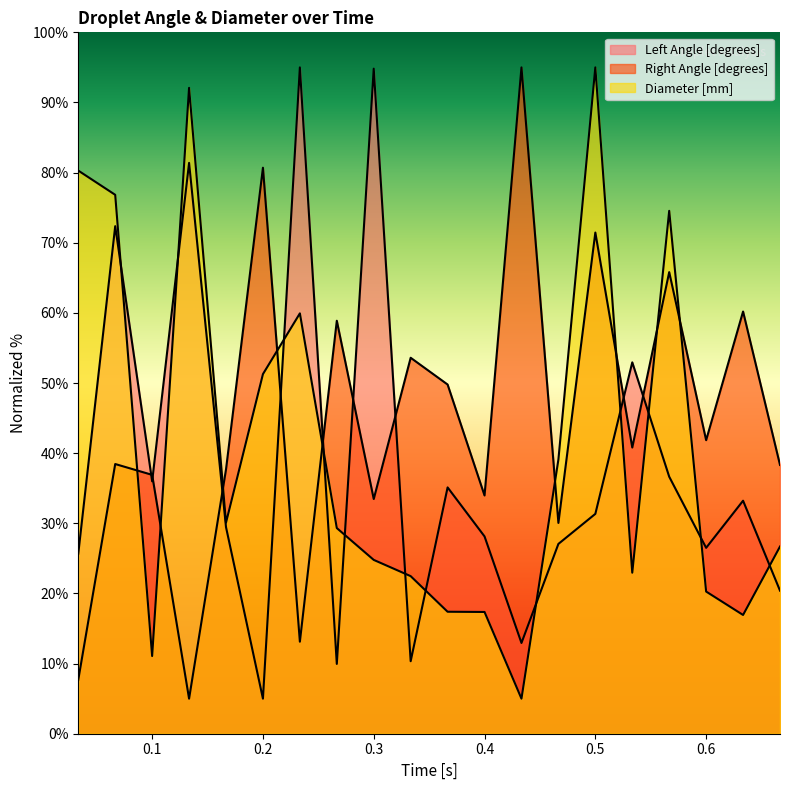

At how many categories does at least one series exceed 21?

20